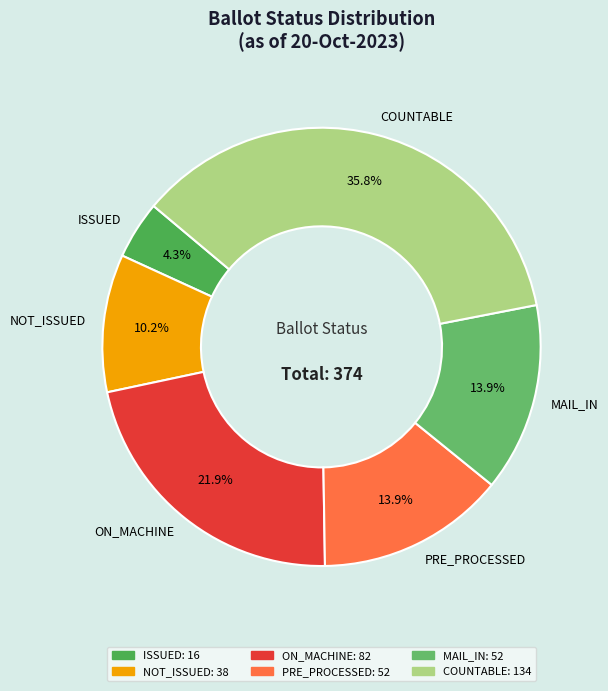

To the nearest percent, what portion does ISSUED represent?

4%